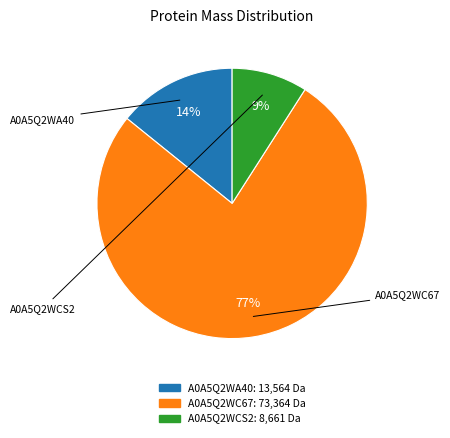

True or false: A0A5Q2WA40 accounts for 14% of the total.

True